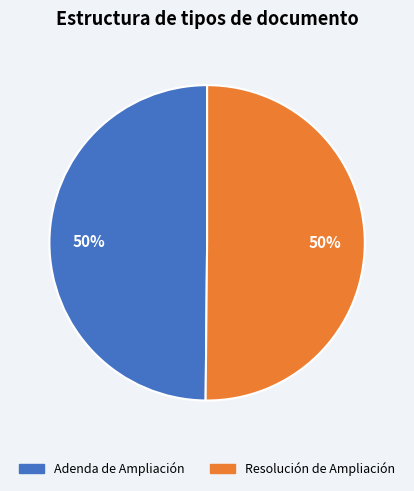

True or false: Adenda de Ampliación accounts for 50% of the total.

True